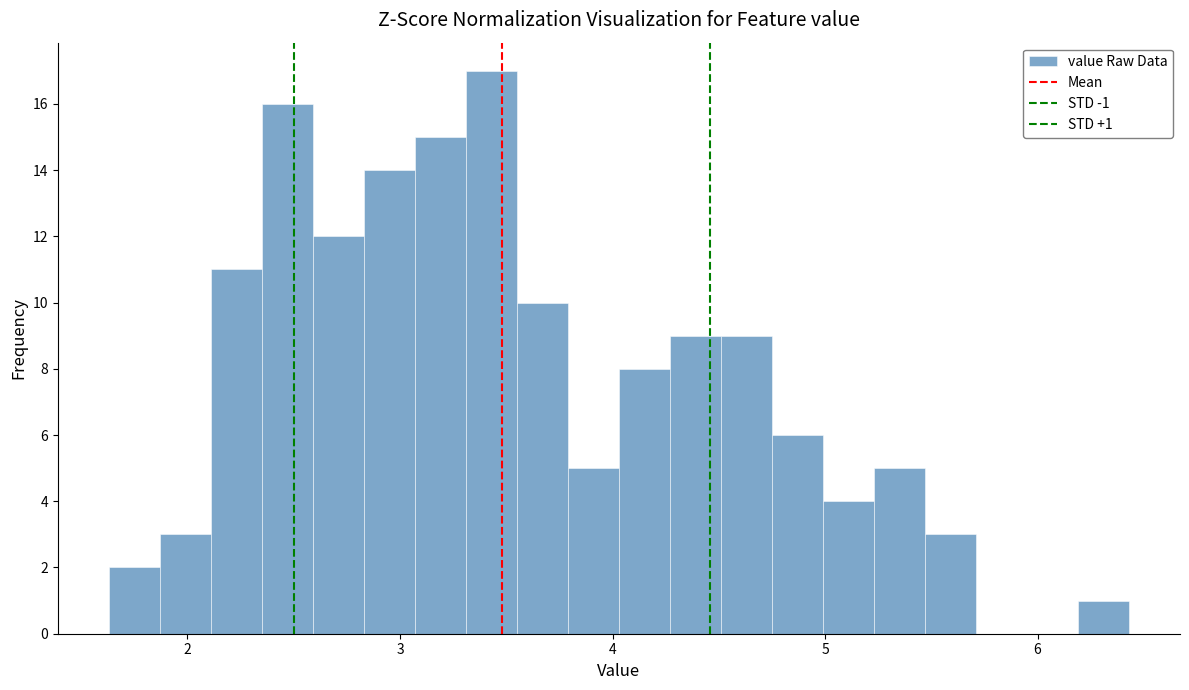

Around what value on the x-axis is the tallest bar? Give the approximate position of its centre, as read against the axis.

3.4